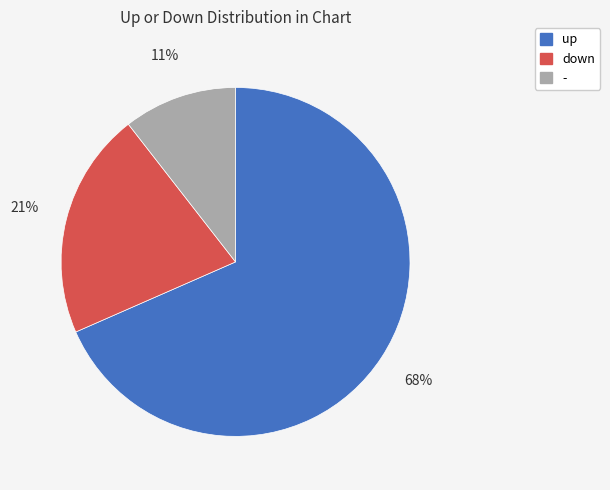

How many segments does this pie chart have?

3